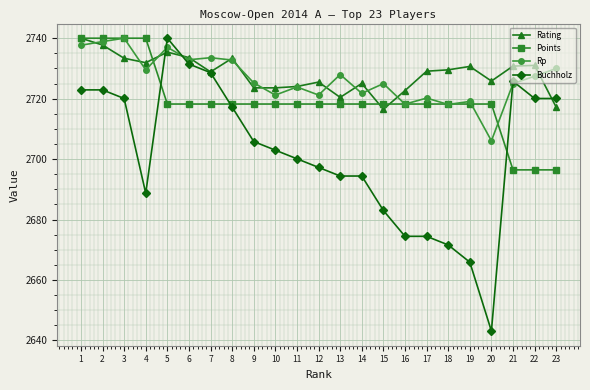

Where does the Rating series first go above 2729?

1